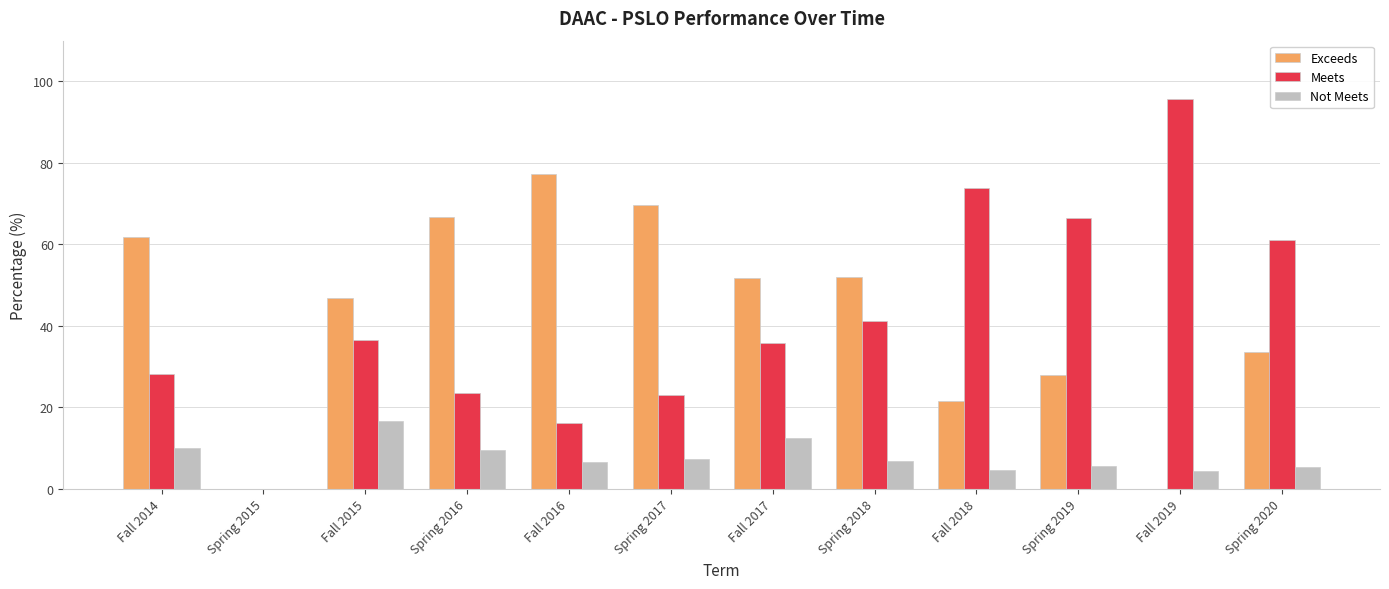

At which category does the chart reach its peak across all series?

Fall 2019